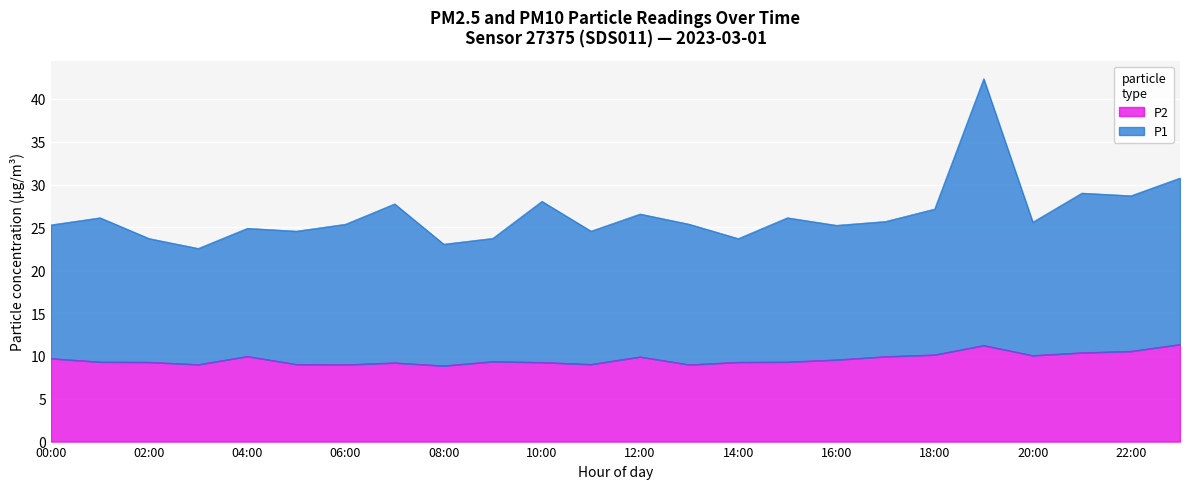

True or false: P1 and P2 intersect in this chart.

False